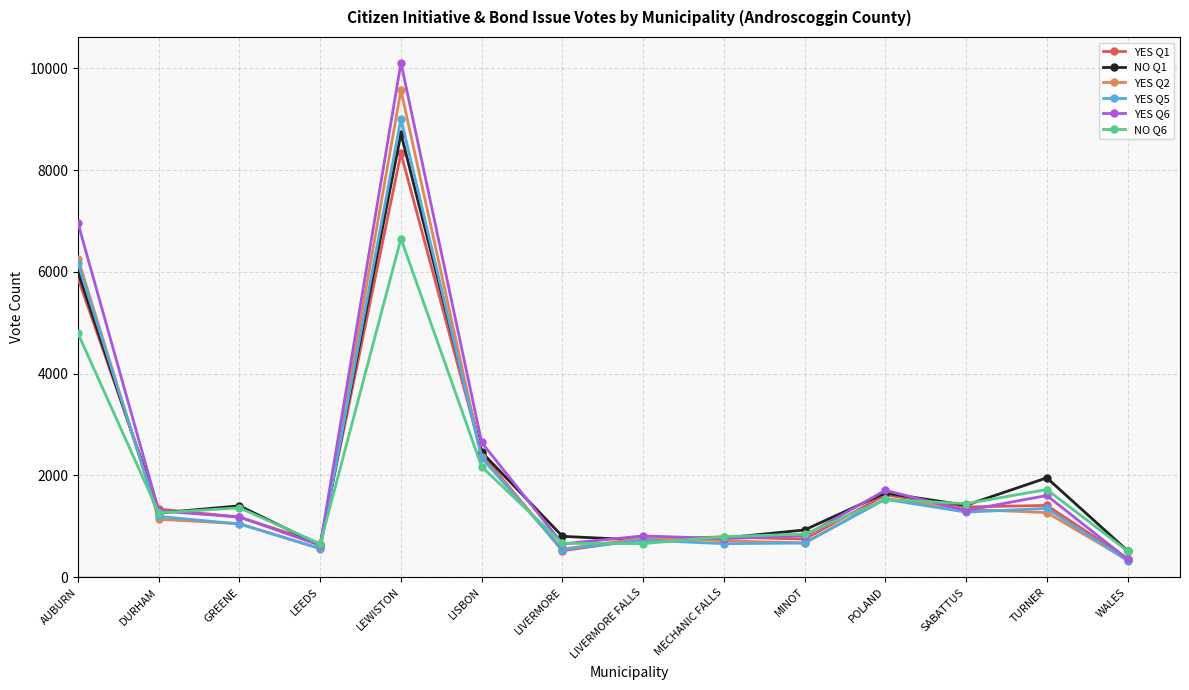

Where is the first local minimum for YES Q6?

LEEDS